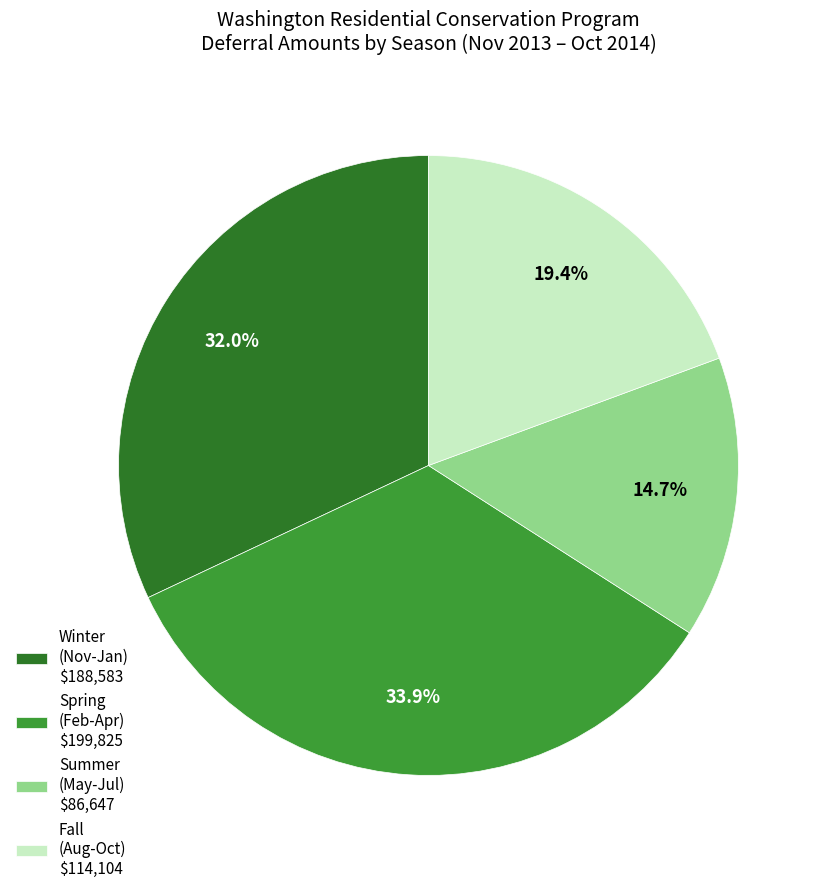

Is there a majority slice in this chart?

No